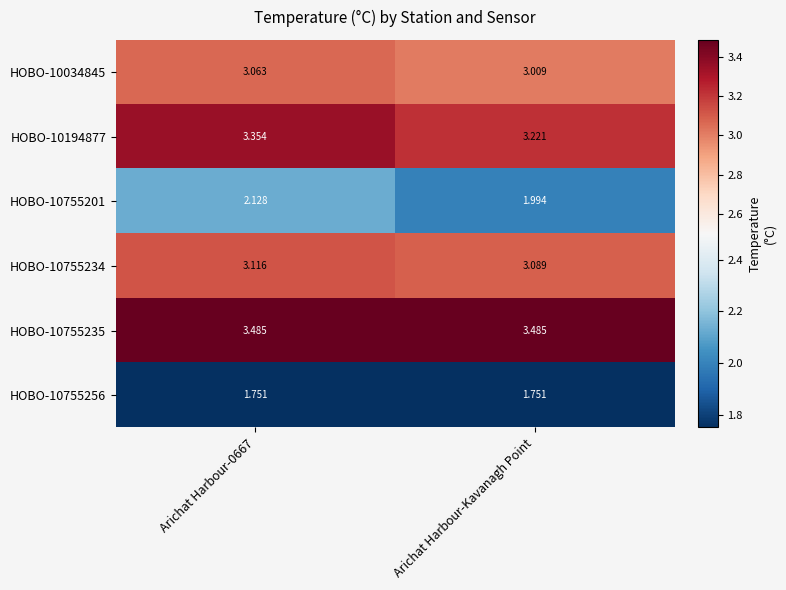

At which label is HOBO-10755234 closest to 3?

Arichat Harbour-Kavanagh Point